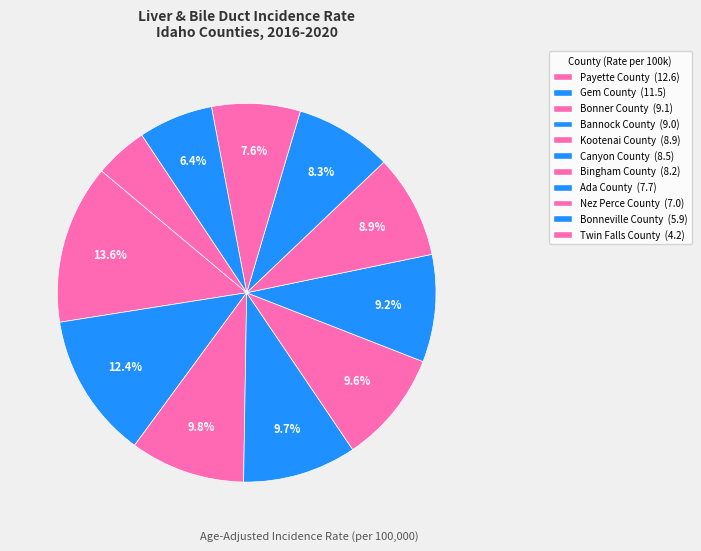

Count the number of slices in the pie.

11